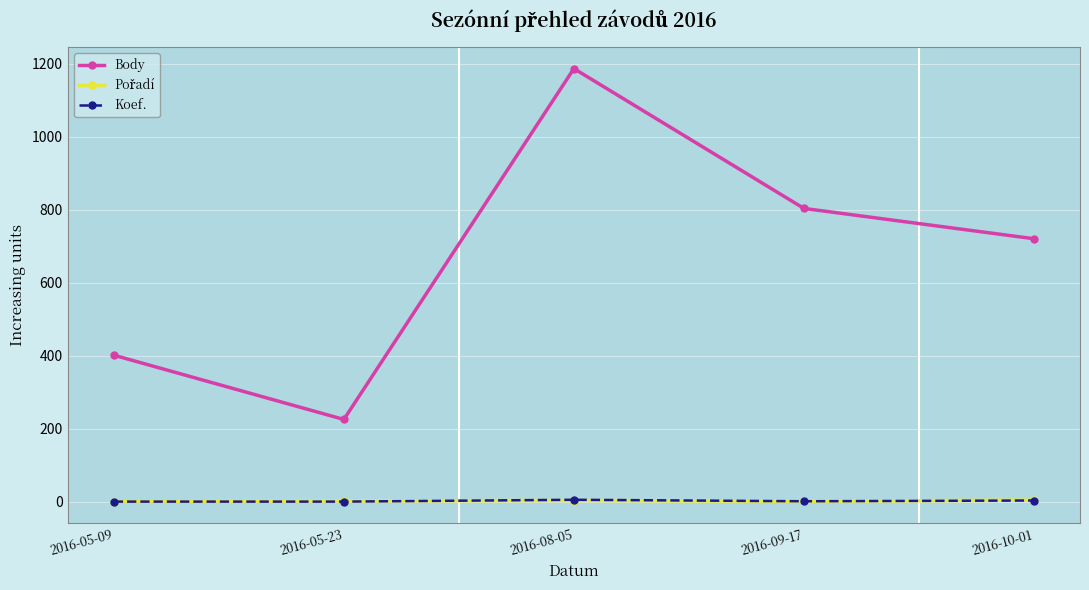

True or false: Koef. has more than 2 interior local peaks.

False